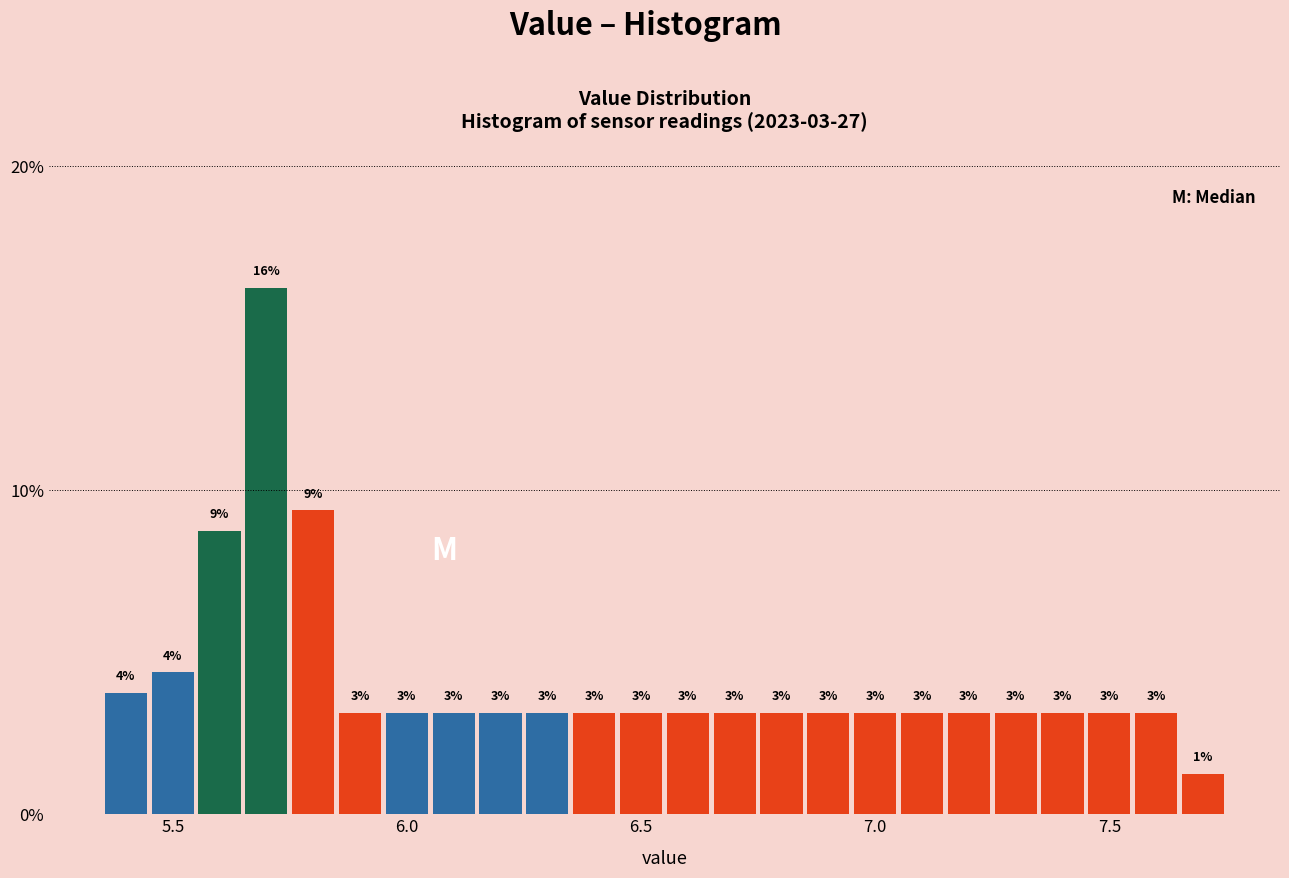

Read against the x-axis, roughly where is the centre of the tallest bar?

5.70